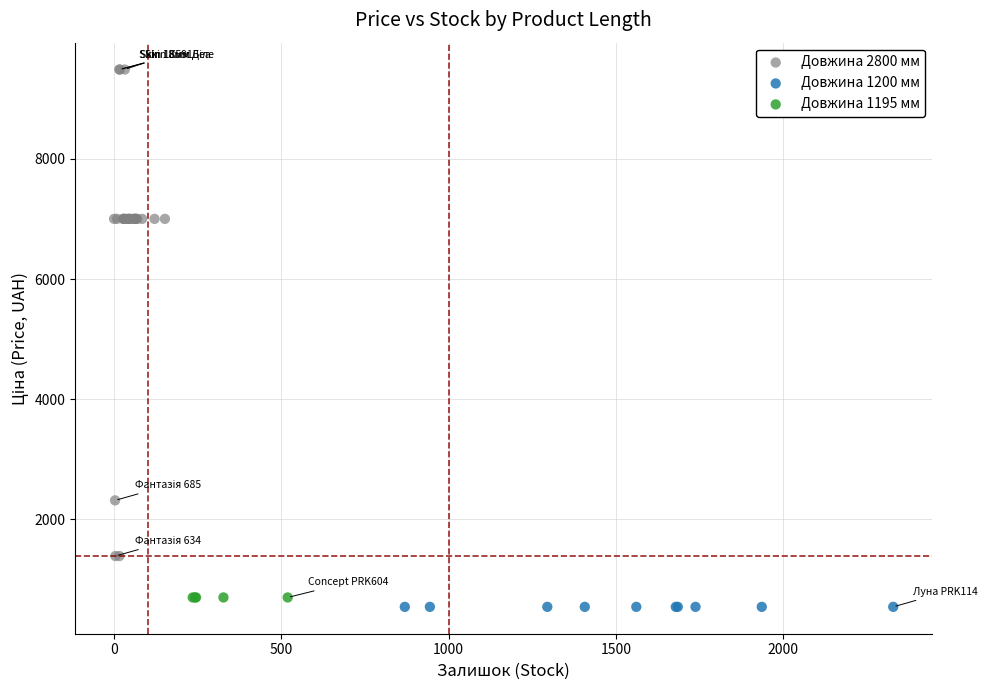

Which series contains the lowest Y value?

Довжина 1200 мм